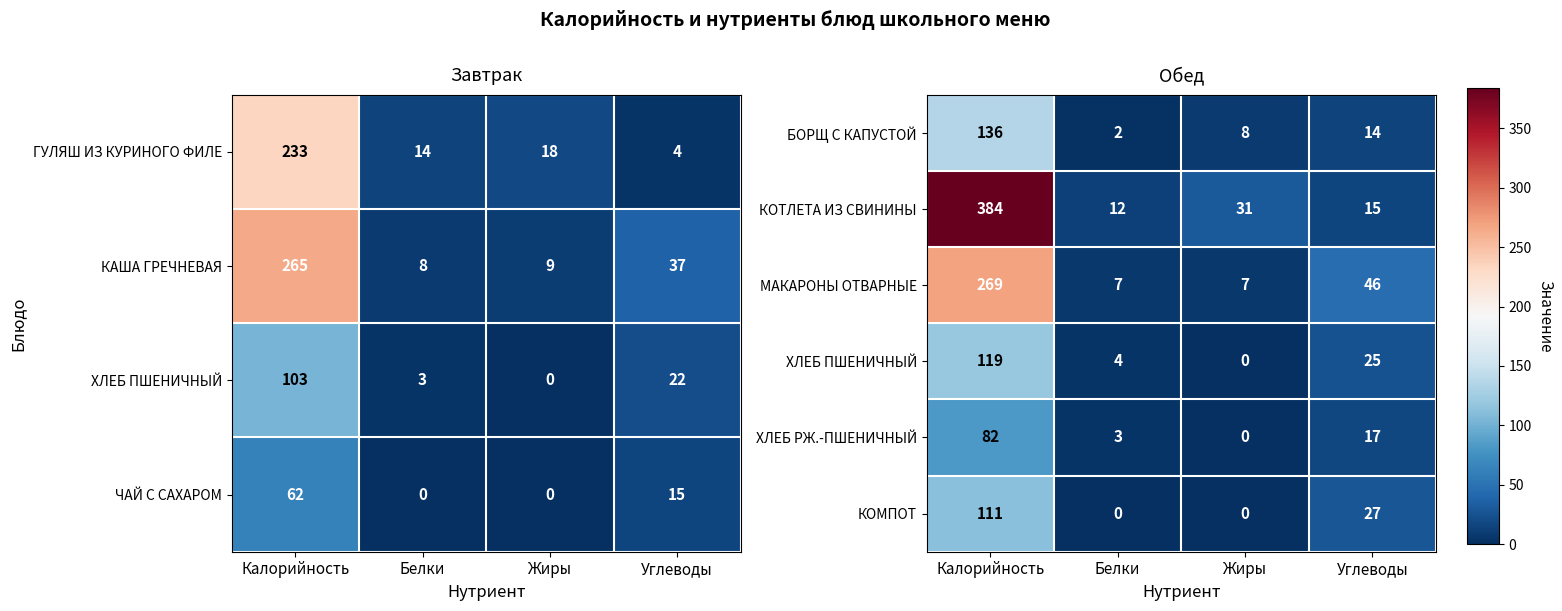

What is the difference between the second highest and minimum values in the ХЛЕБ РЖ.-ПШЕНИЧНЫЙ series?

17